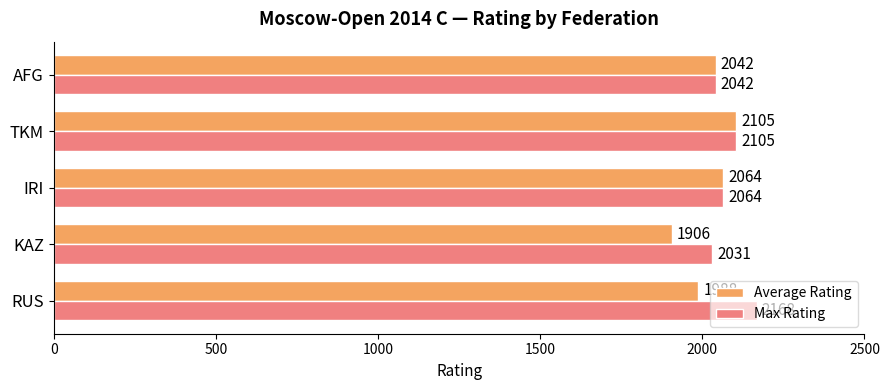

How many data points in Max Rating are less than 2064?

2